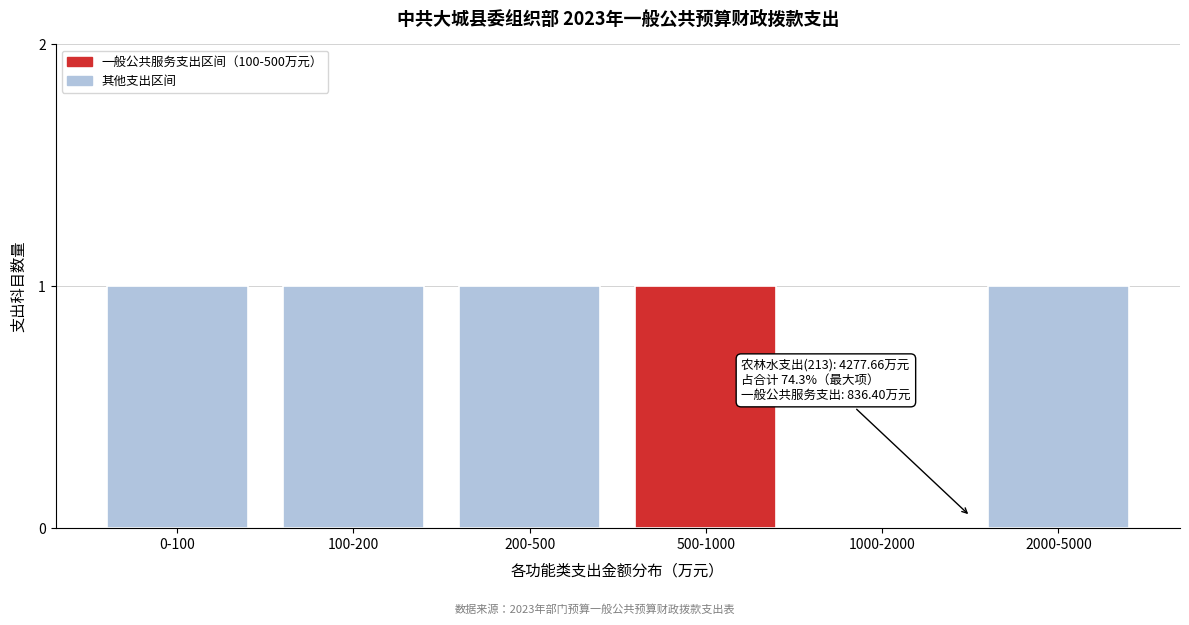

Reading right to left, transcribe all the data shown in this chart.

2000-5000=1	1000-2000=0	500-1000=1	200-500=1	100-200=1	0-100=1